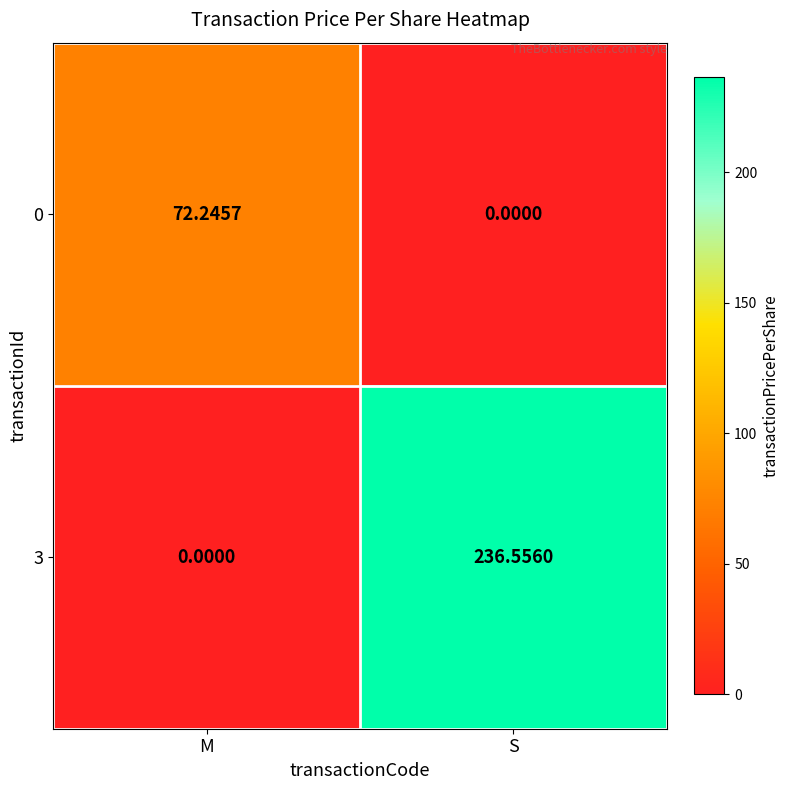

Which category has the highest value across all series?

S